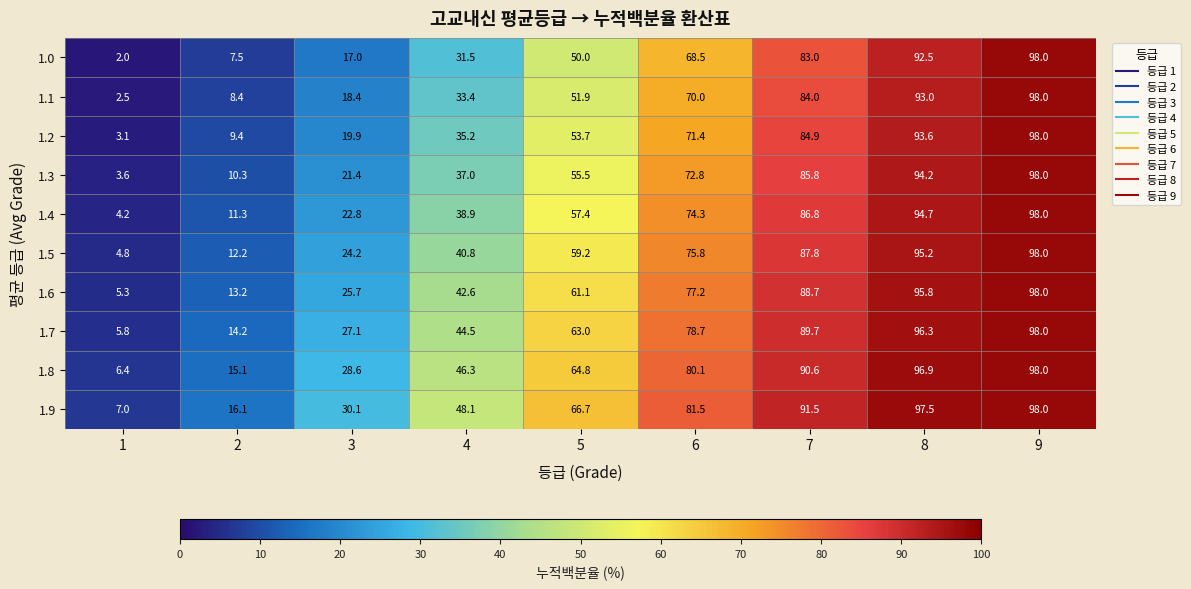

What is the sum of the 1.9 values at 7 and 5?

158.2